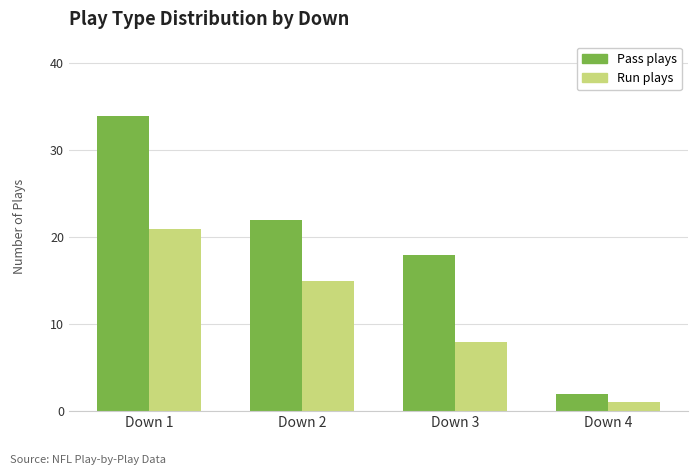

What is the value of the Pass plays bar at the 3rd from the left?

18